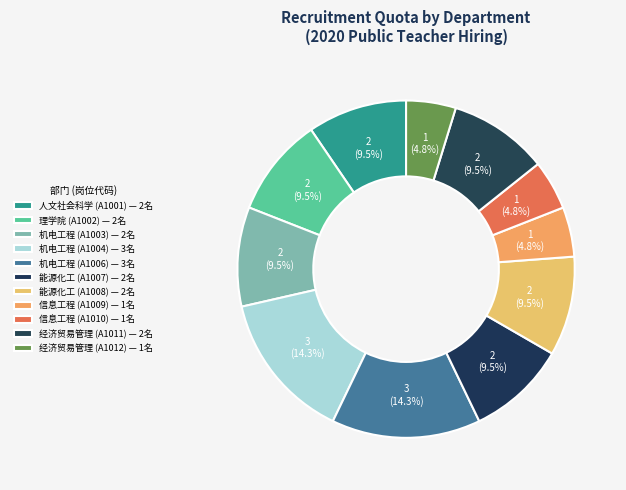

Which slice is the largest?

机电工程学院 (A1004)